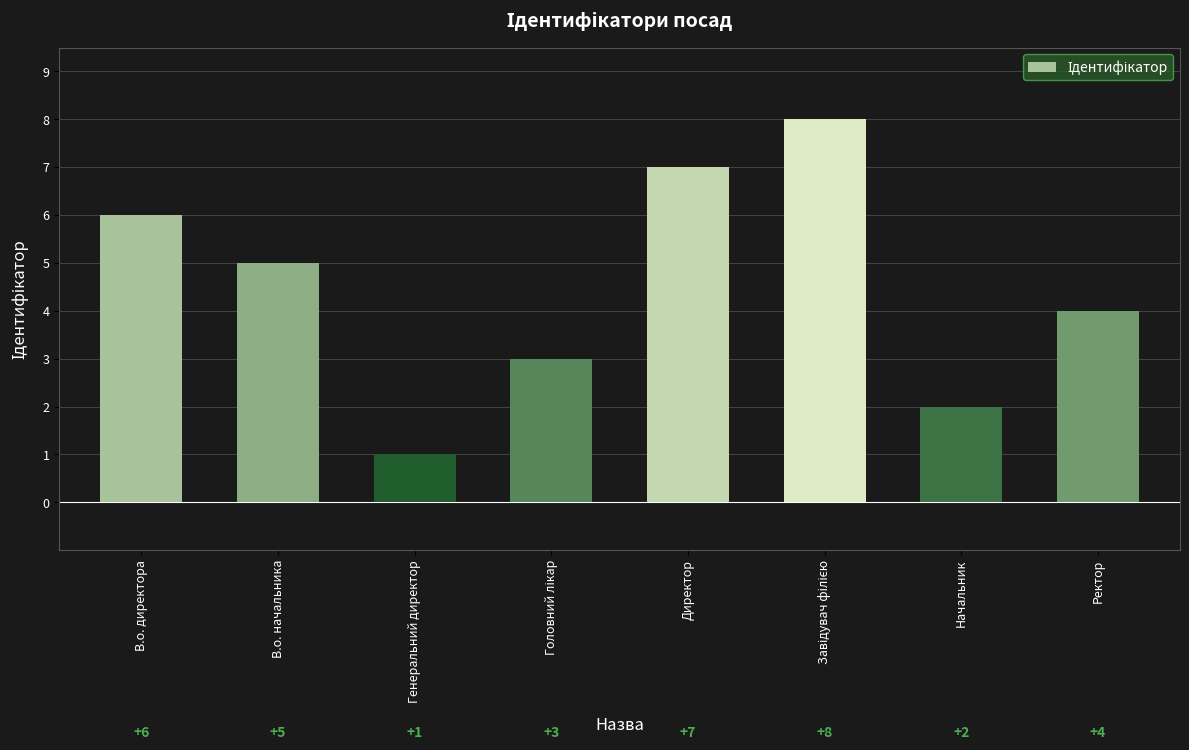

What is the minimum value shown in the chart?

1